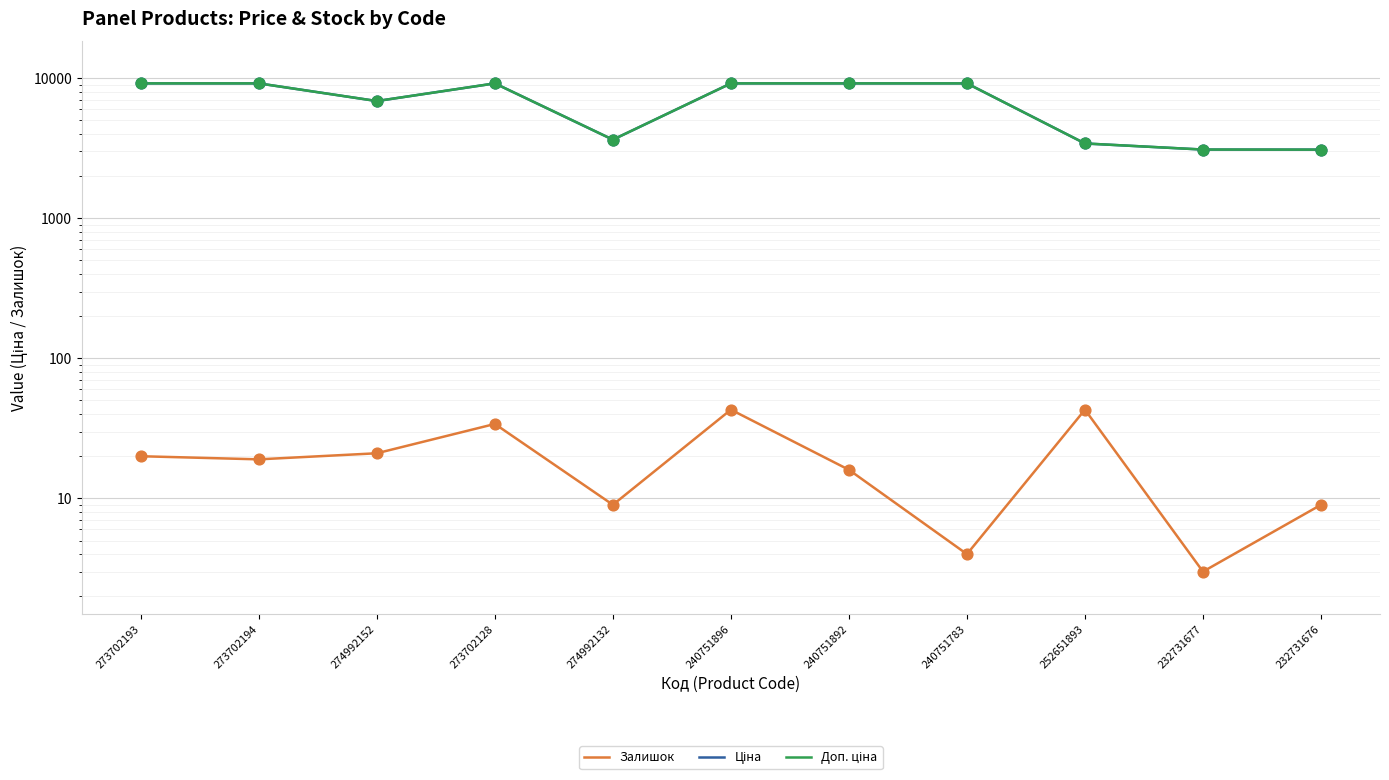

Which series has the widest spread of Y values?

Доп. ціна